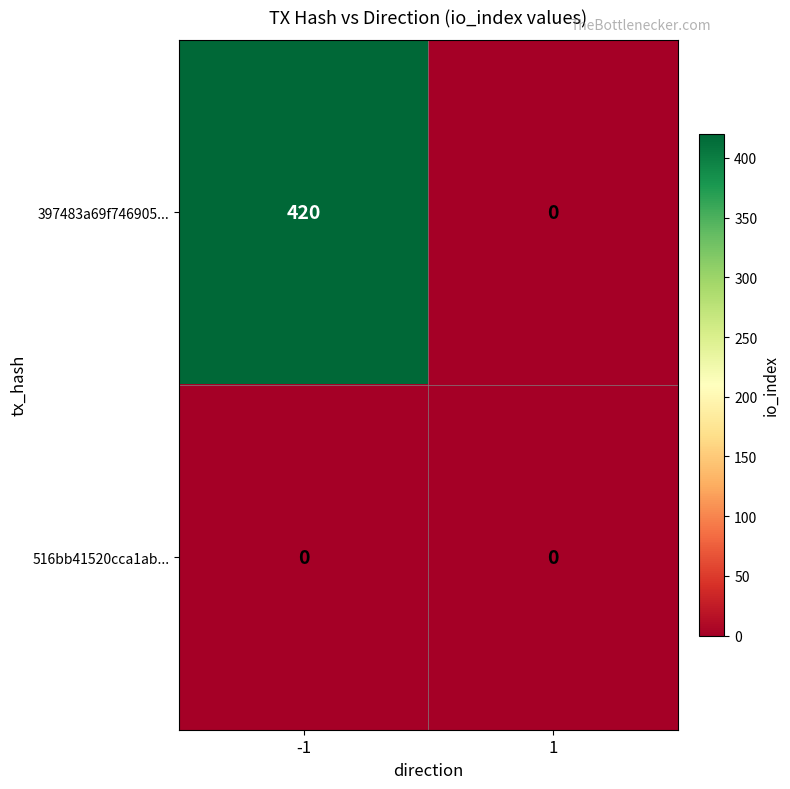

What is the greatest value displayed?

420